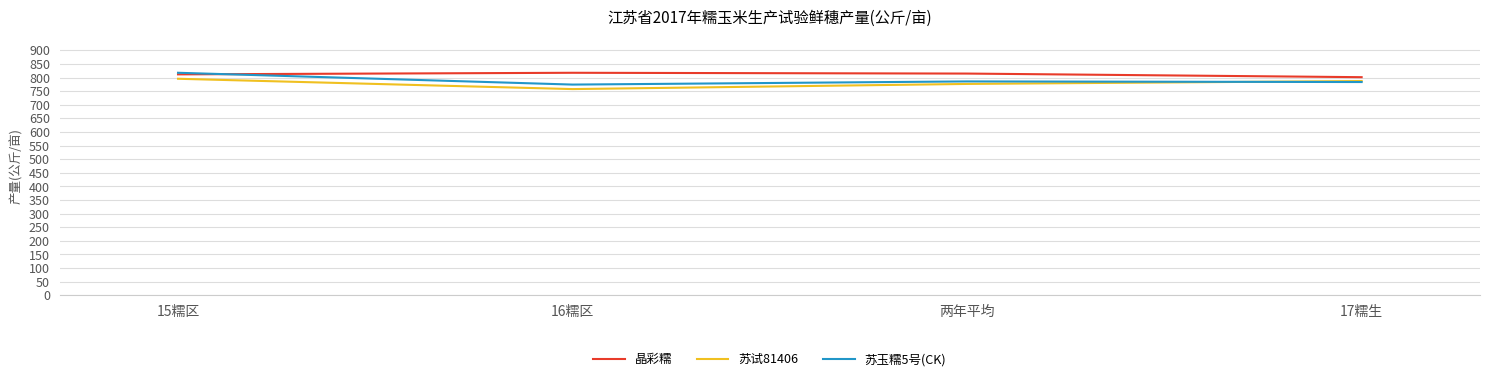

At which label is 苏试81406 closest to 776?

两年平均